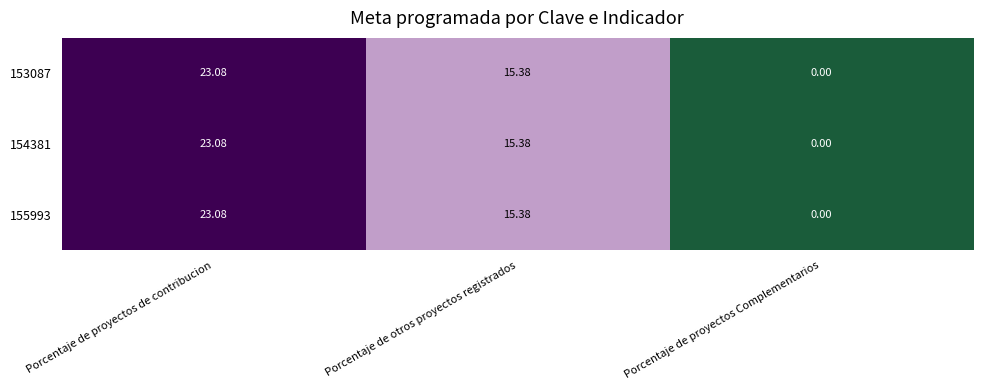

Where is 155993 nearest to the value 11?

Porcentaje de otros proyectos registrados